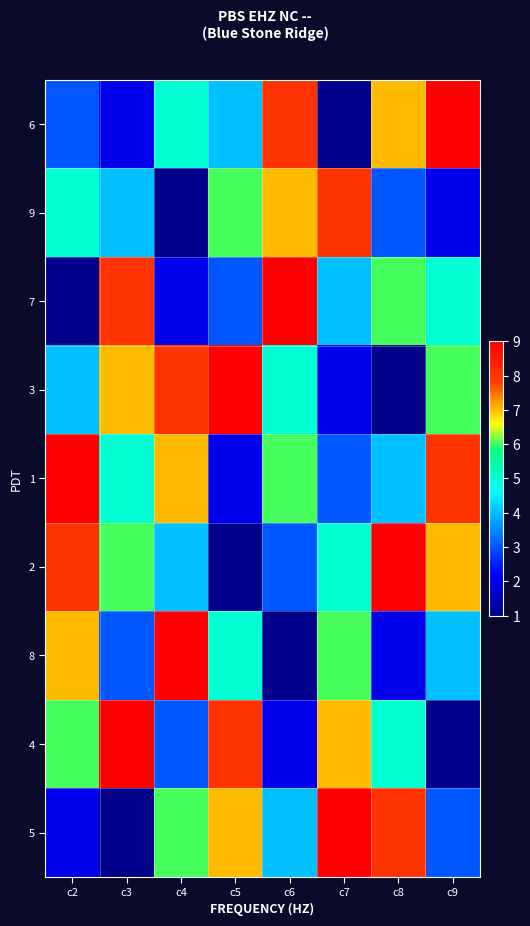

What is the total value across all series at c9?

45